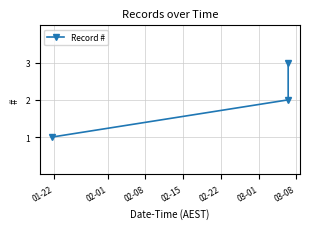

What is the sum of all values?

6